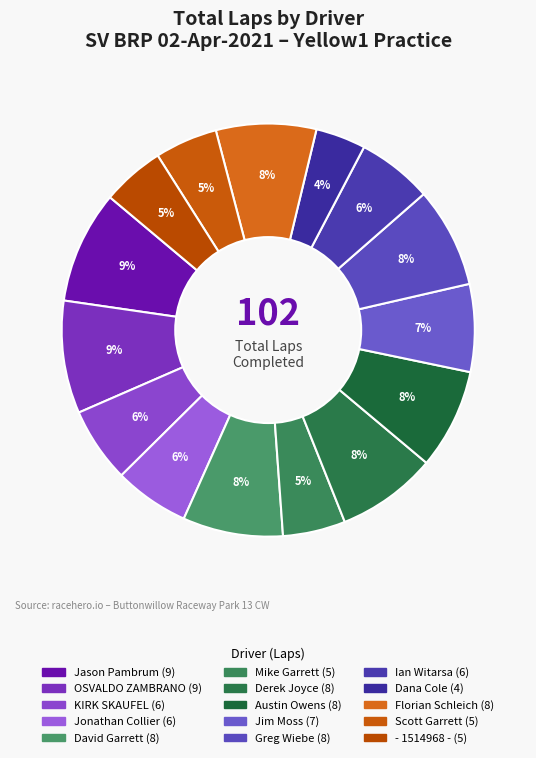

Count the number of slices in the pie.

15